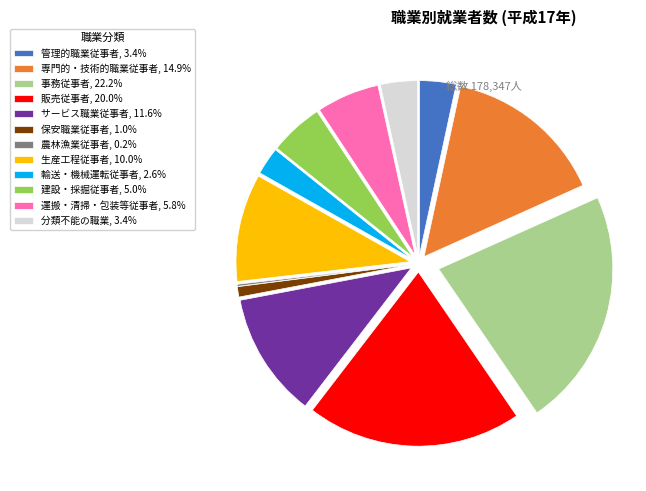

What is the ratio of the value at 輸送・機械運転従事者 to the value at 生産工程従事者?

0.3